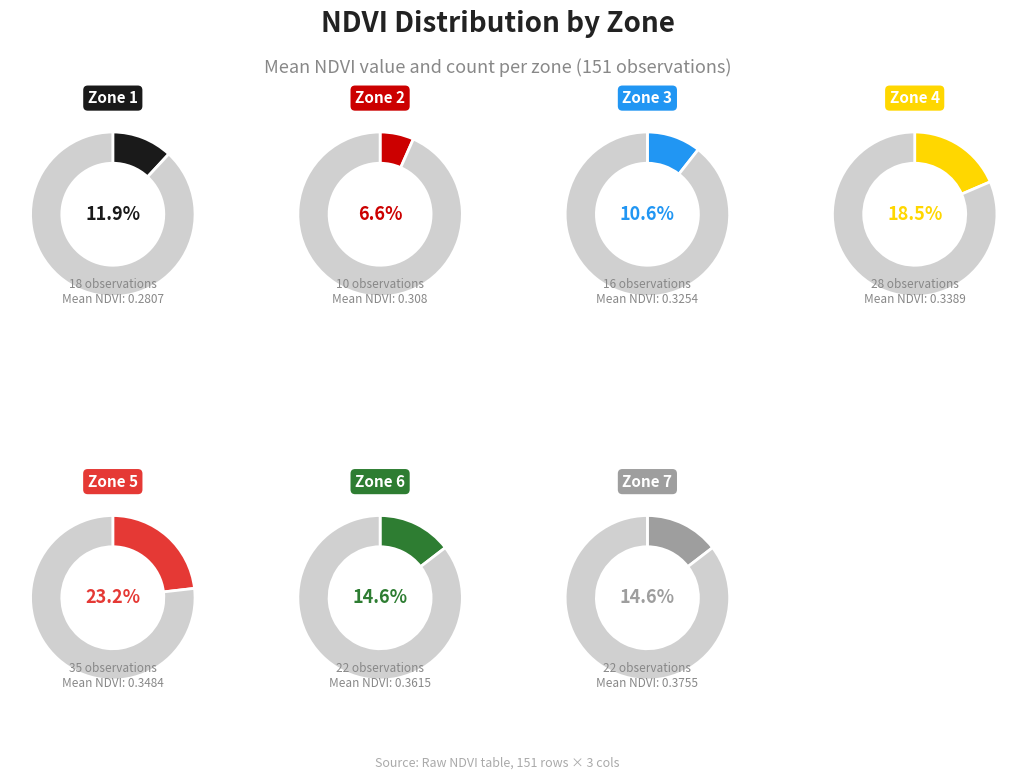

What is the change in value from 3 to 5?

+19